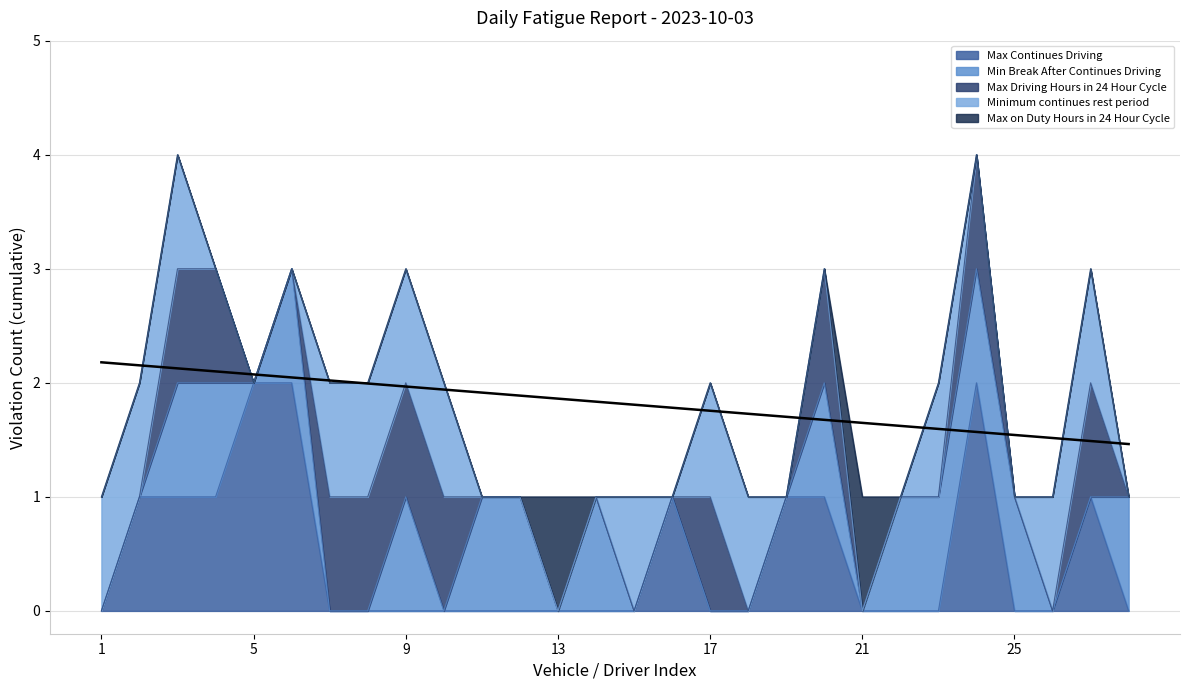

Reading left to right, transcribe all the data shown in this chart.

Max Continues Driving: 1=0	2=1	3=1	4=1	5=2	6=2	7=0	8=0	9=0	10=0	11=0	12=0	13=0	14=0	15=0	16=1	17=0	18=0	19=1	20=1	21=0	22=0	23=0	24=2	25=0	26=0	27=1	28=0
Min Break After Continues Driving: 1=0	2=0	3=1	4=1	5=0	6=1	7=0	8=0	9=1	10=0	11=1	12=1	13=0	14=1	15=0	16=0	17=0	18=0	19=0	20=1	21=0	22=1	23=1	24=1	25=1	26=0	27=0	28=1
Max Driving Hours in 24 Hour Cycle: 1=0	2=0	3=1	4=1	5=0	6=0	7=1	8=1	9=1	10=1	11=0	12=0	13=0	14=0	15=0	16=0	17=1	18=0	19=0	20=1	21=0	22=0	23=0	24=1	25=0	26=0	27=1	28=0
Minimum continues rest period: 1=1	2=1	3=1	4=0	5=0	6=0	7=1	8=1	9=1	10=1	11=0	12=0	13=0	14=0	15=1	16=0	17=1	18=1	19=0	20=0	21=0	22=0	23=1	24=0	25=0	26=1	27=1	28=0
Max on Duty Hours in 24 Hour Cycle: 1=0	2=0	3=0	4=0	5=0	6=0	7=0	8=0	9=0	10=0	11=0	12=0	13=1	14=0	15=0	16=0	17=0	18=0	19=0	20=0	21=1	22=0	23=0	24=0	25=0	26=0	27=0	28=0